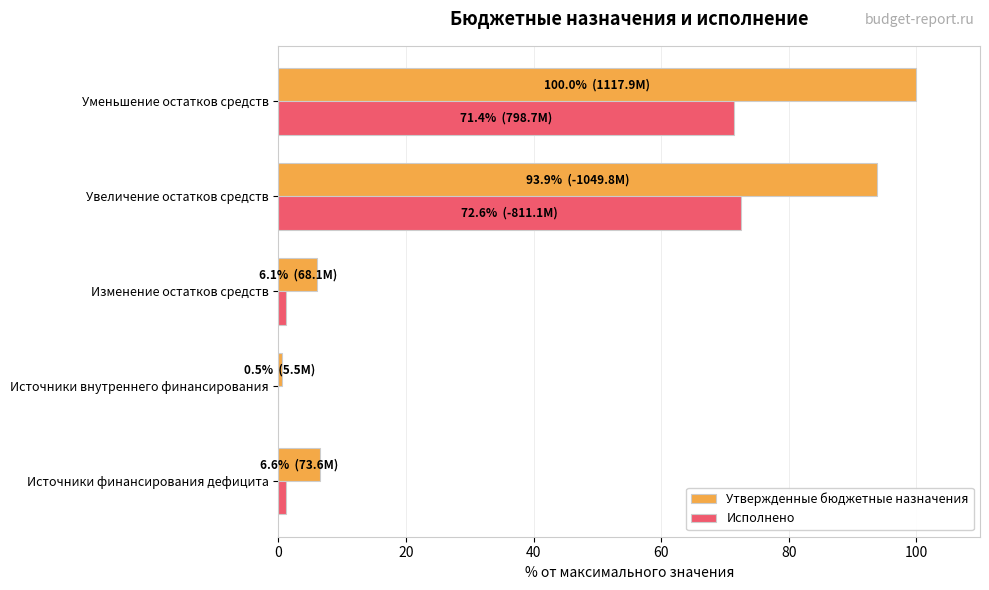

The Утвержденные бюджетные назначения series shows 11.0 at Источники финансирования дефицита. True or false?

False